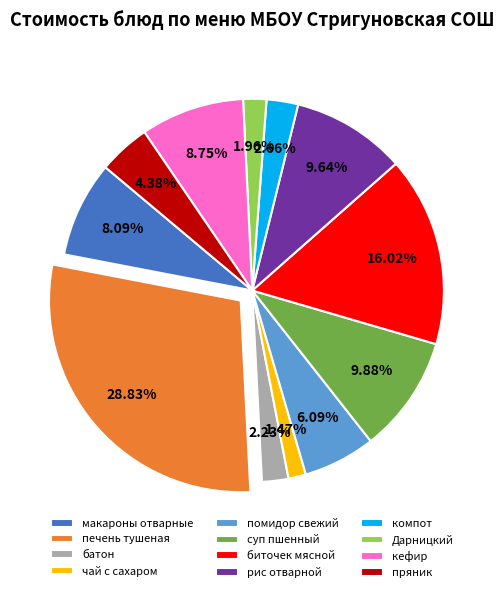

Count the number of slices in the pie.

12